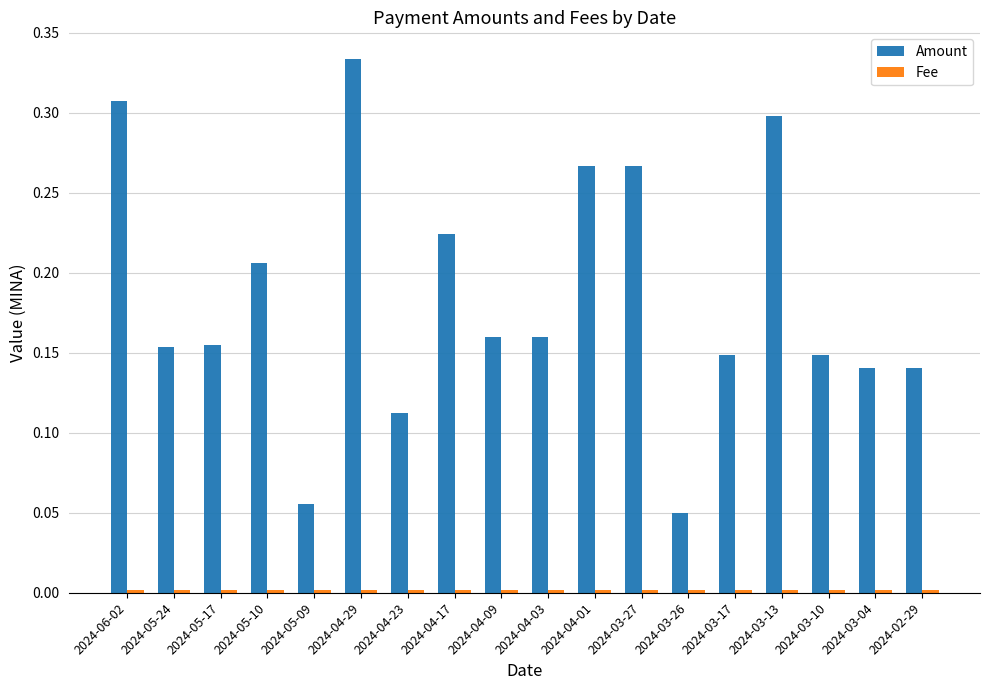

Is it true that Amount equals 0.5 at 2024-03-13?

False